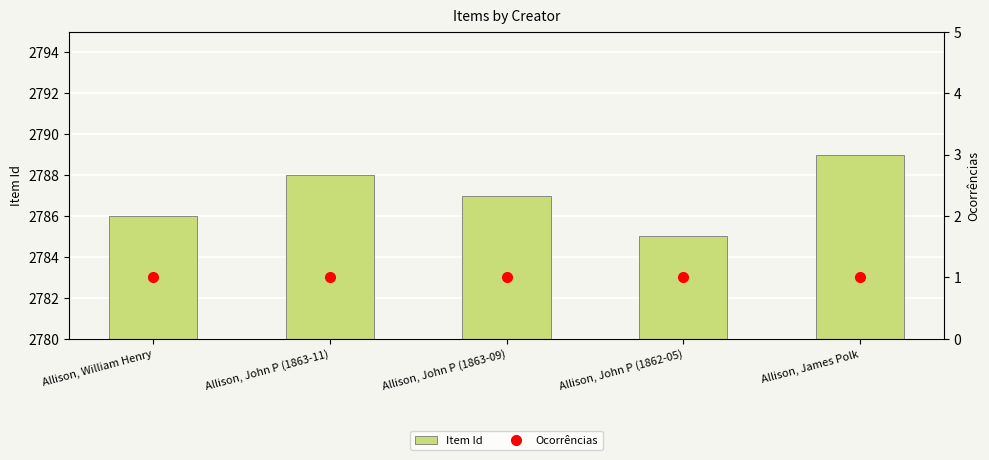

What is the difference between the second highest and second lowest values in the Item Id series?

2